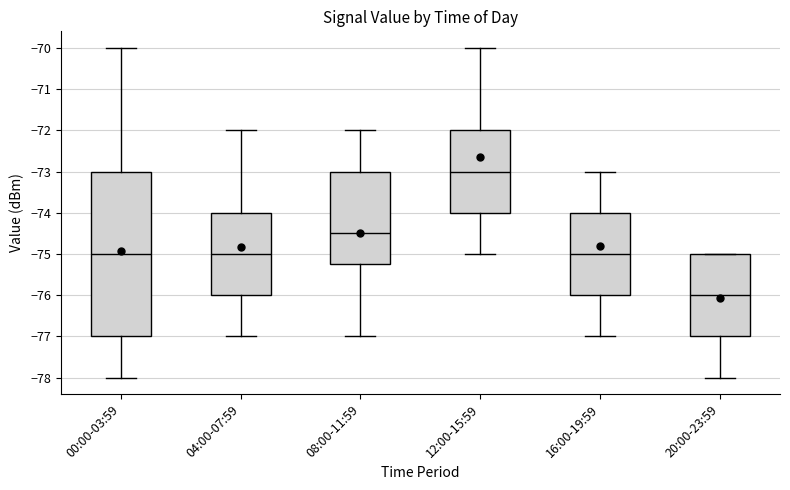

Reading left to right, transcribe this box plot: for each box, give where its median line is, the range the box spans, and where its two whiskers end, as read against the y-axis. The values are not printed on the chart, so give them approximately, as read against the axis.

00:00-03:59: median -75.0, box -77.0 to -73.0, whiskers -78.0 to -70.0
04:00-07:59: median -75.0, box -76.0 to -74.0, whiskers -77.0 to -72.0
08:00-11:59: median -74.5, box -75.2 to -73.0, whiskers -77.0 to -72.0
12:00-15:59: median -73.0, box -74.0 to -72.0, whiskers -75.0 to -70.0
16:00-19:59: median -75.0, box -76.0 to -74.0, whiskers -77.0 to -73.0
20:00-23:59: median -76.0, box -77.0 to -75.0, whiskers -78.0 to -75.0